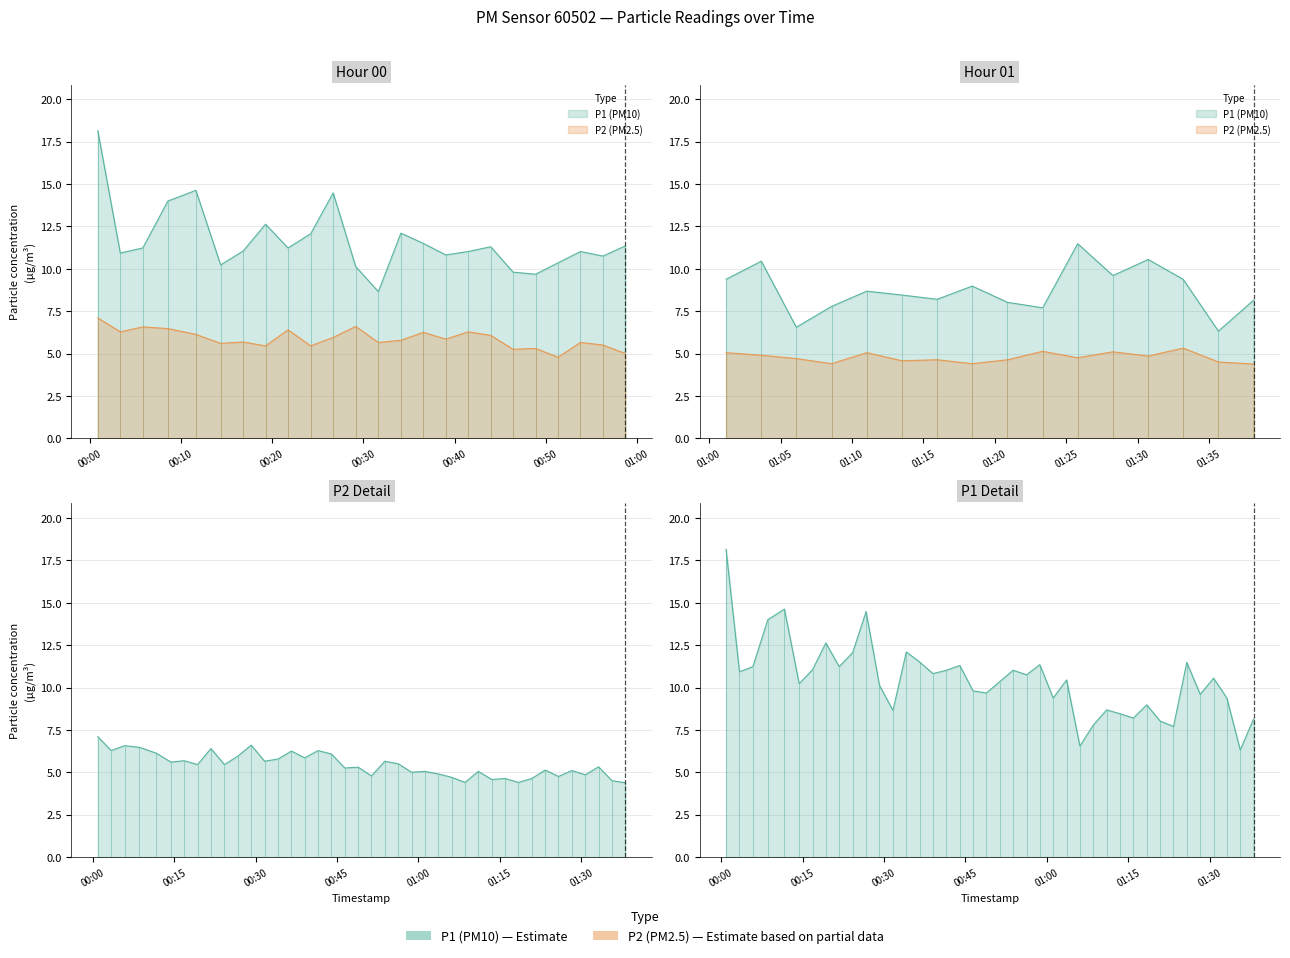

Reading right to left, extract all data points from this chart.

P1: 8.2	6.3	9.4	10.6	9.6	11.5	7.7	8.0	9.0	8.2	8.4	8.7	7.8	6.5	10.4	9.4	11.3	10.8	11.0	10.3	9.7	9.8	11.3	11.0	10.8	11.5	12.1	8.7	10.1	14.5	12.1	11.2	12.6	11.1	10.2	14.6	14.0	11.2	10.9	18.1
P2: 4.4	4.5	5.3	4.8	5.1	4.8	5.1	4.6	4.4	4.6	4.6	5.0	4.4	4.7	4.9	5.0	5.0	5.5	5.7	4.8	5.3	5.2	6.1	6.3	5.8	6.2	5.8	5.7	6.6	6.0	5.5	6.4	5.5	5.7	5.6	6.1	6.5	6.6	6.3	7.1